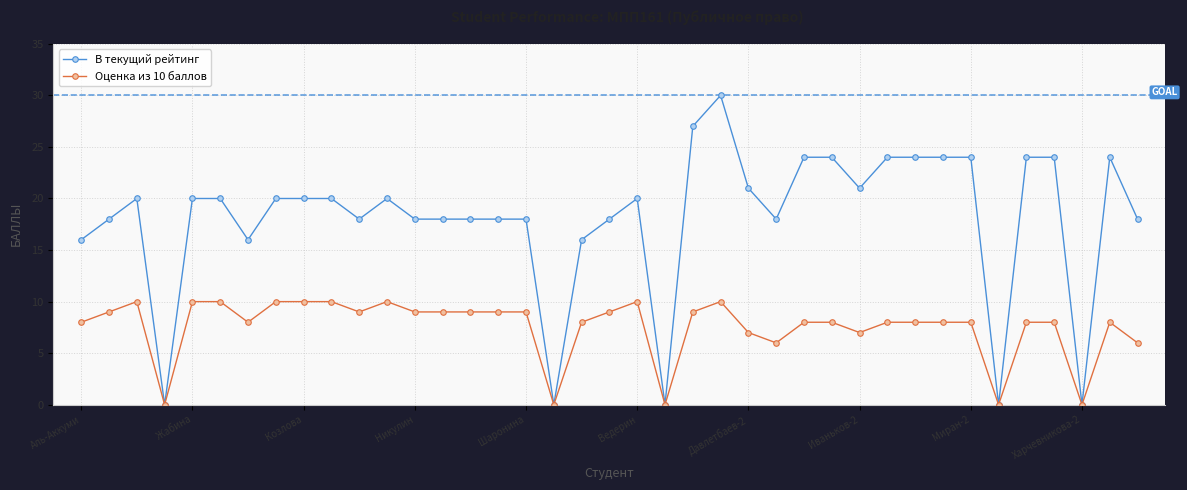

Which series has the largest range (max minus min)?

В текущий рейтинг